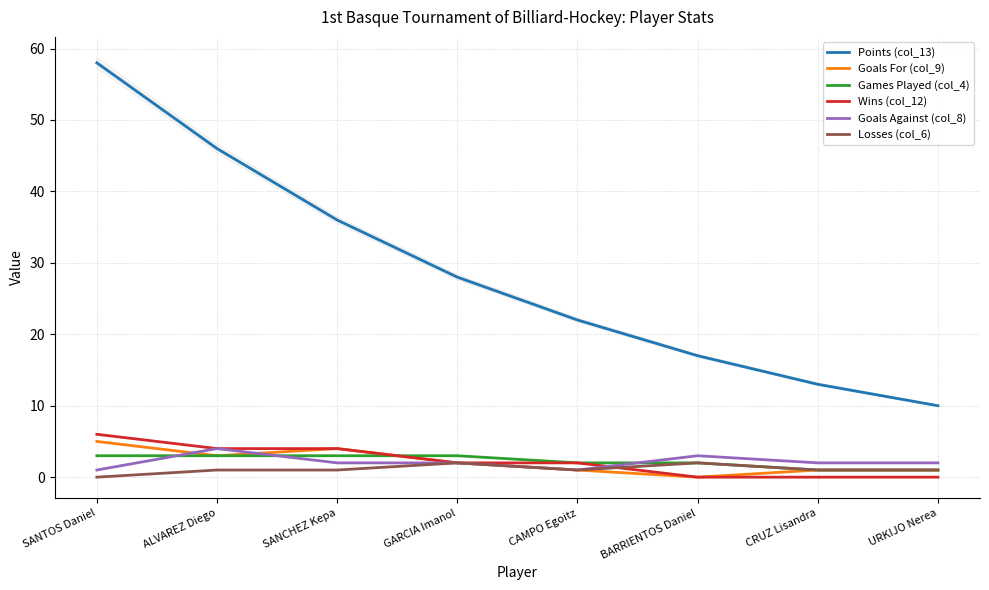

What is the value of the Goals For (col_9) point at the 5th from the left?

1